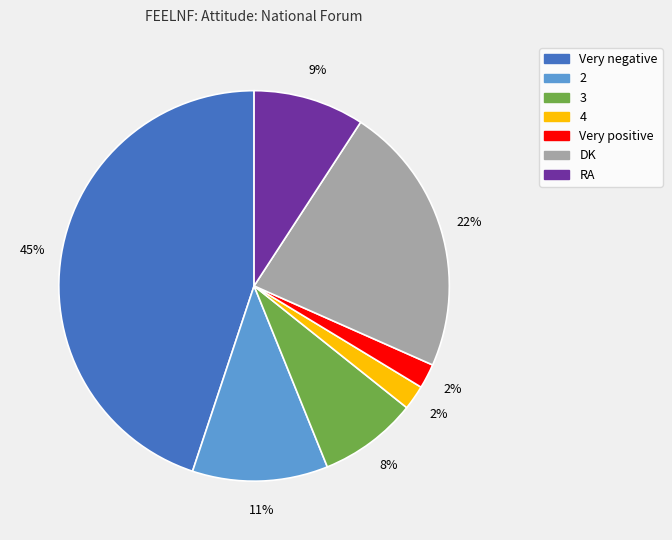

To the nearest percent, what is the combined percentage of 2 and 3?

19%